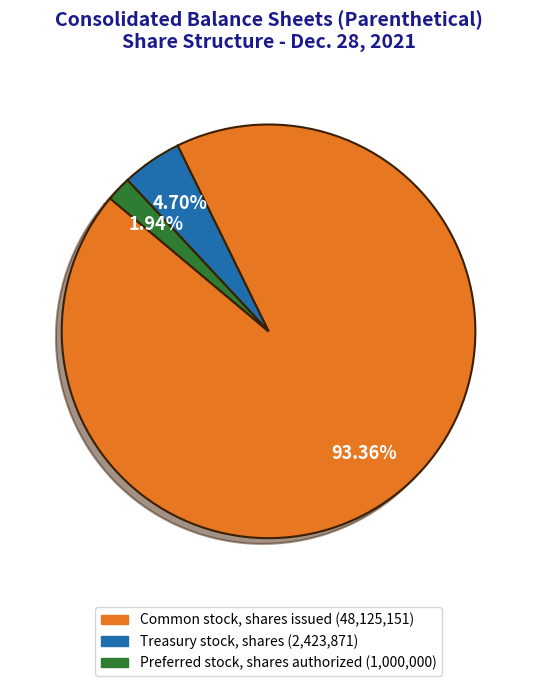

How many slices are in this pie chart?

3